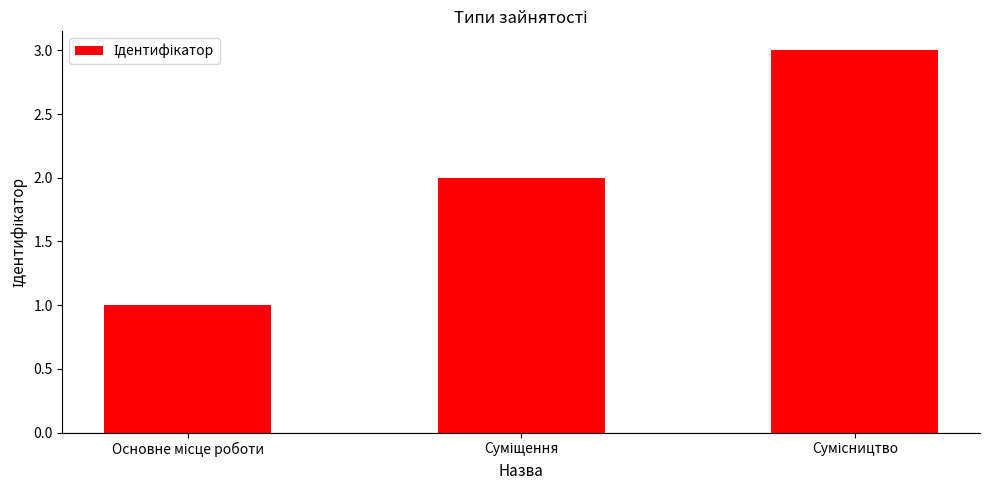

How many bars are there in total?

3